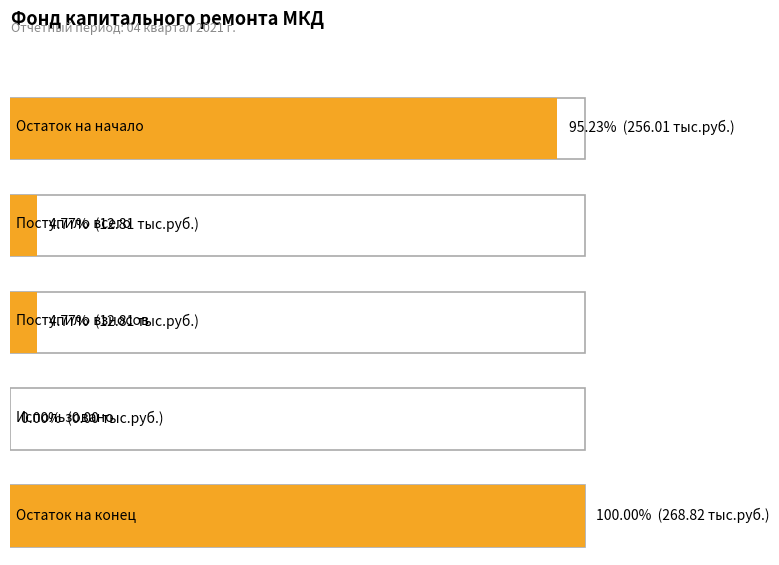

What position from the right is Использовано?

2